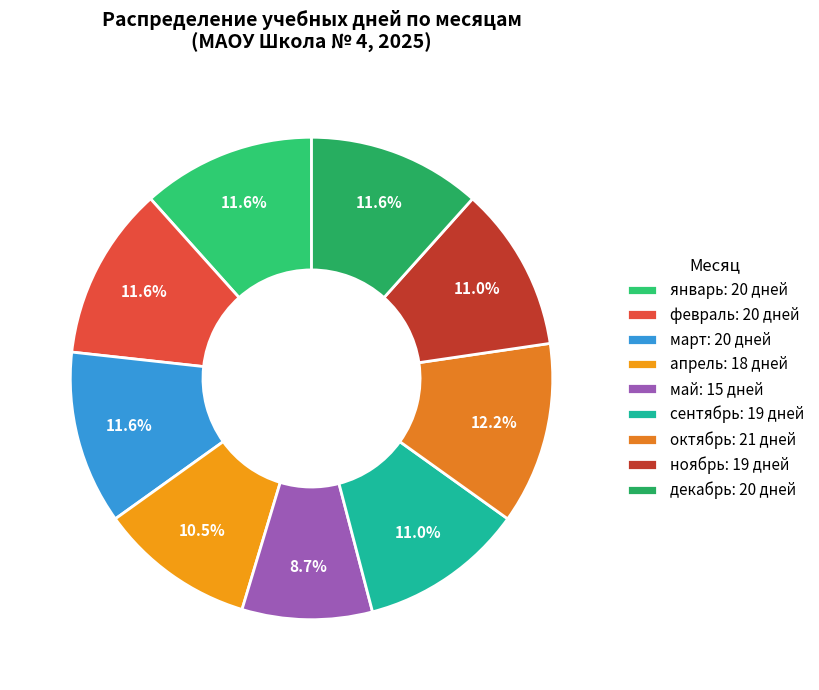

How many segments does this pie chart have?

9